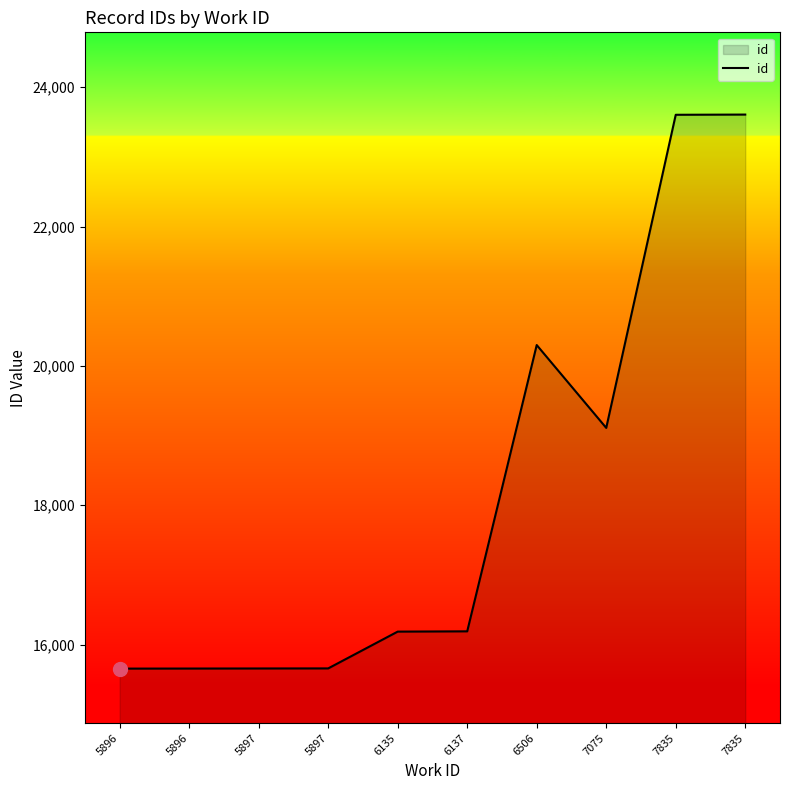

Where is the data nearest to the value 19631?

7075